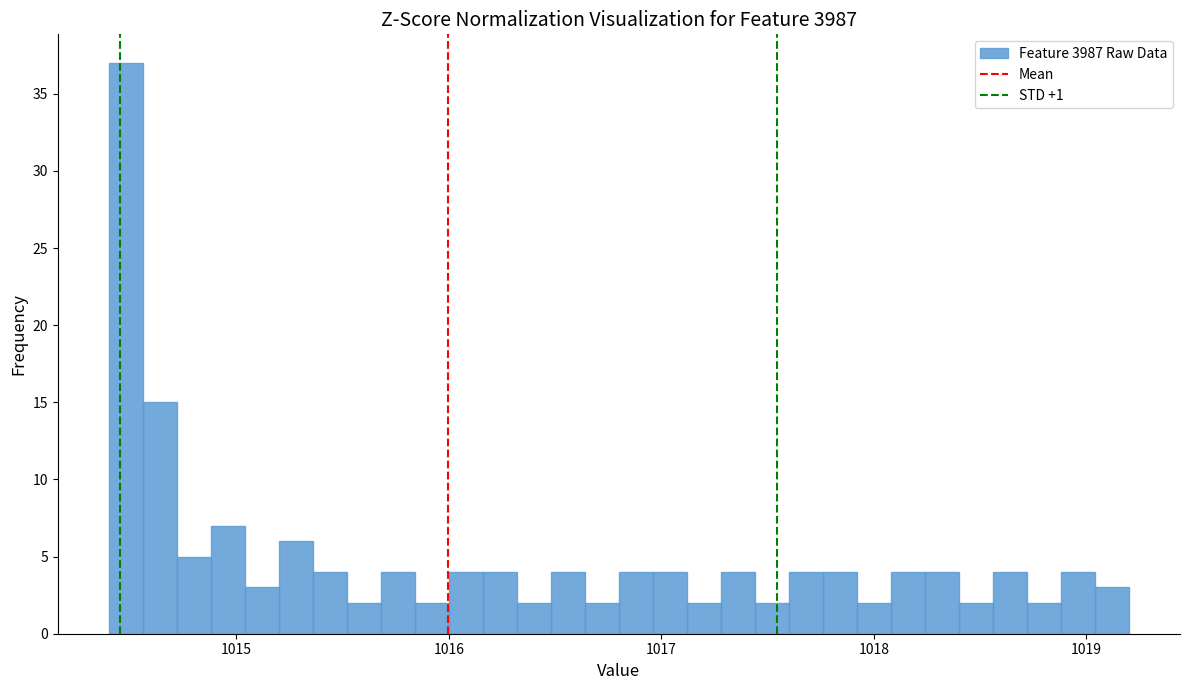

Around what value on the x-axis is the tallest bar? Give the approximate position of its centre, as read against the axis.

1014.5